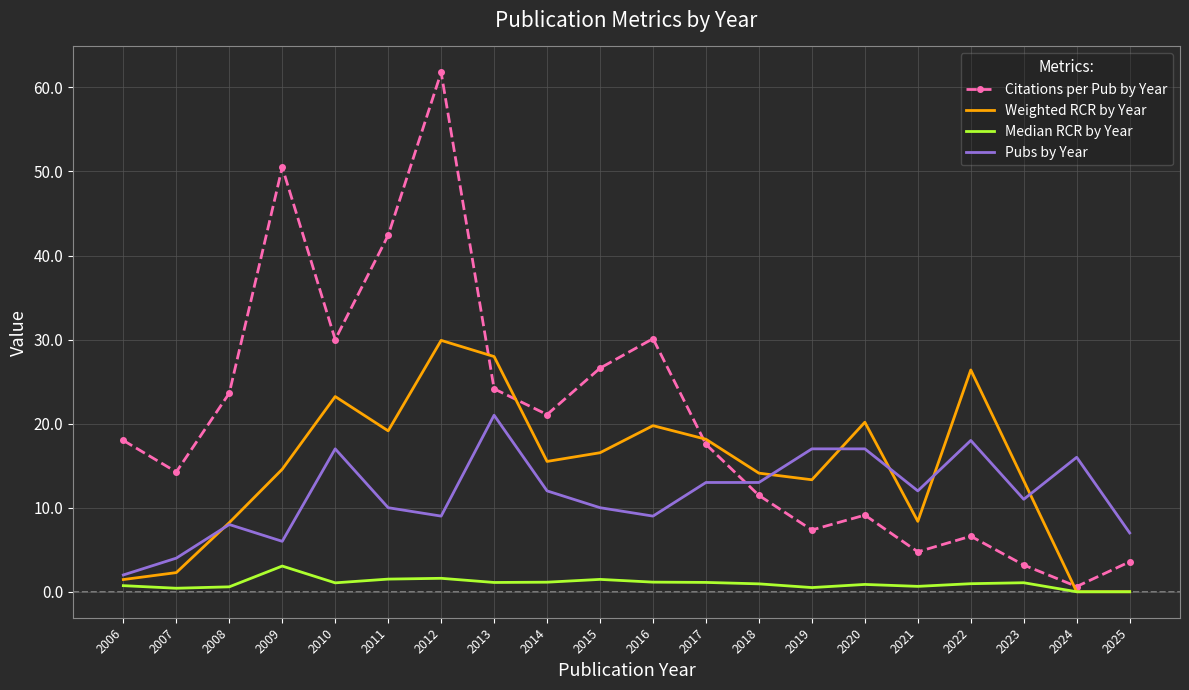

Is it true that Pubs by Year equals 1.5 at 2025?

False